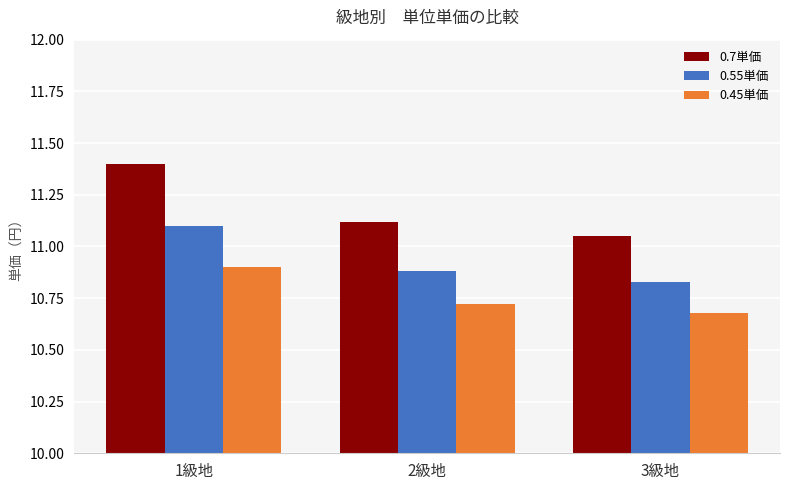

Which label corresponds to the largest value in the chart?

1級地